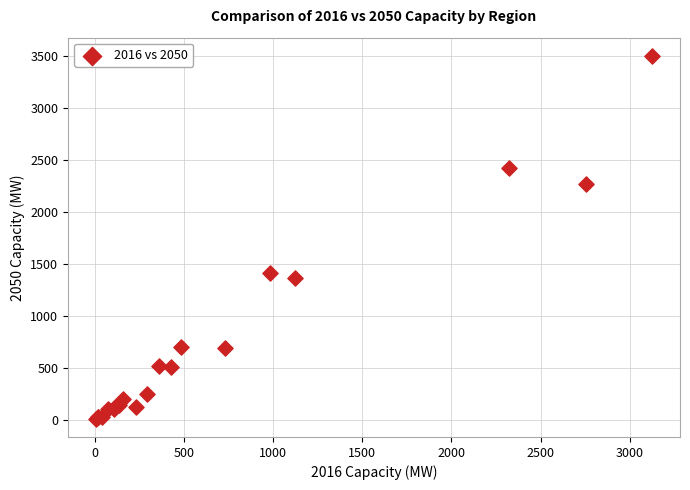

What Y value in the scatter plot is closest to 1755?

1411.7